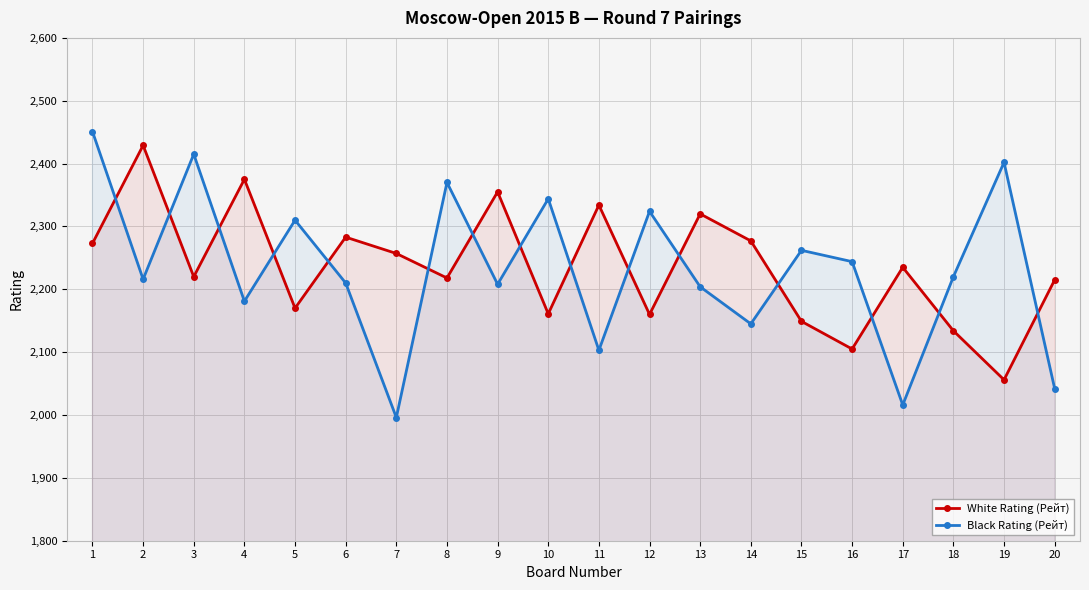

What is the spread (max minus min) of values at 14?

132